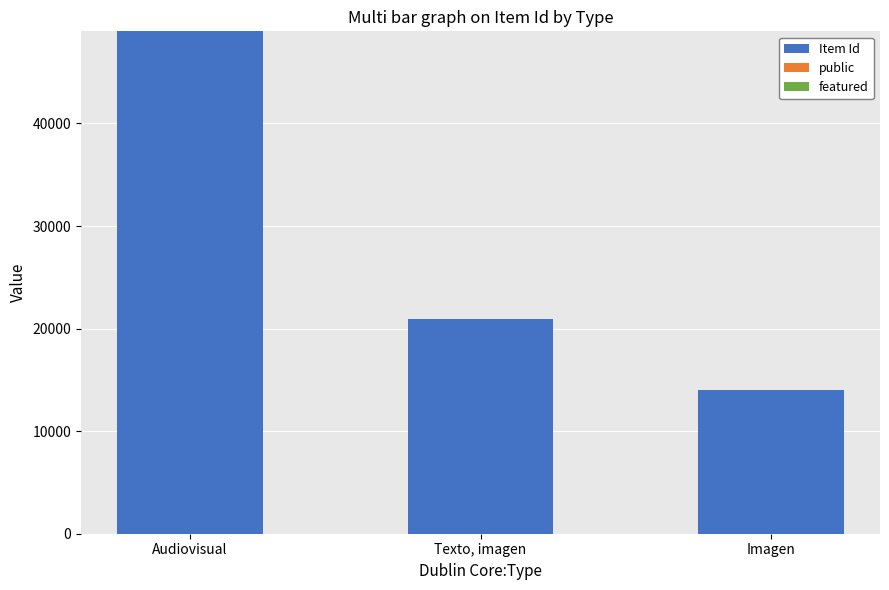

Are the bars grouped side by side (vs. stacked)?

No